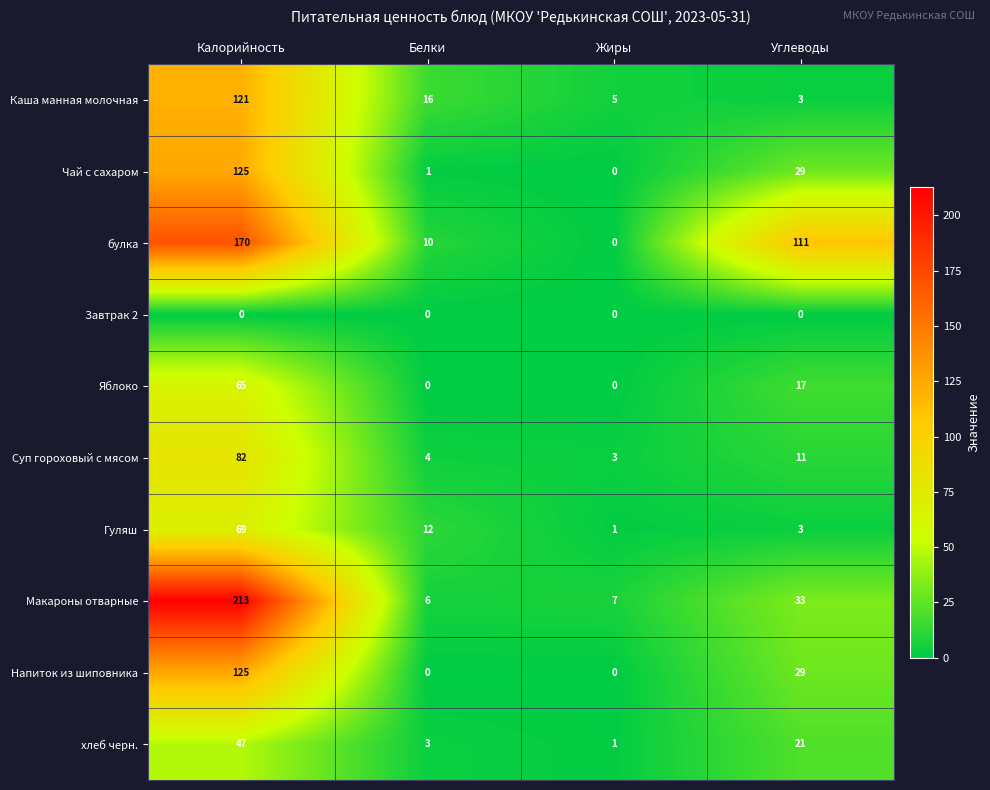

What is the greatest value displayed?

213